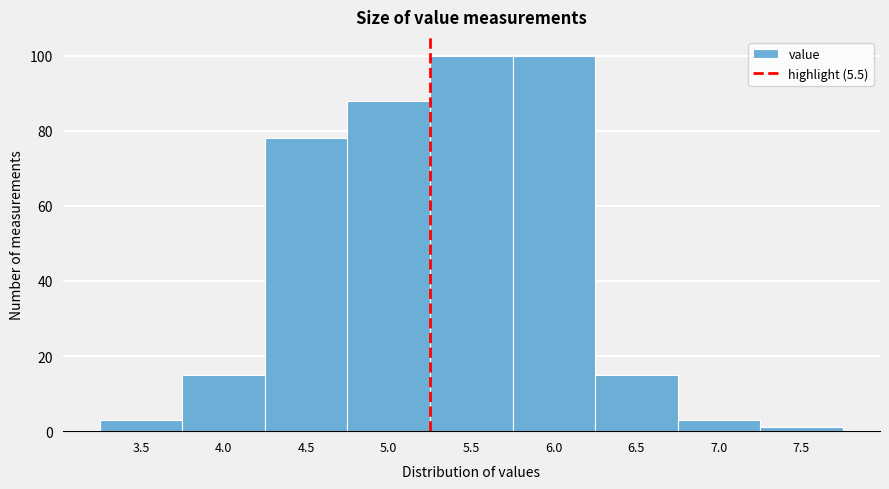

Reading left to right, transcribe all the data shown in this chart.

3.5=3	4.0=15	4.5=78	5.0=88	5.5=100	6.0=100	6.5=15	7.0=3	7.5=1